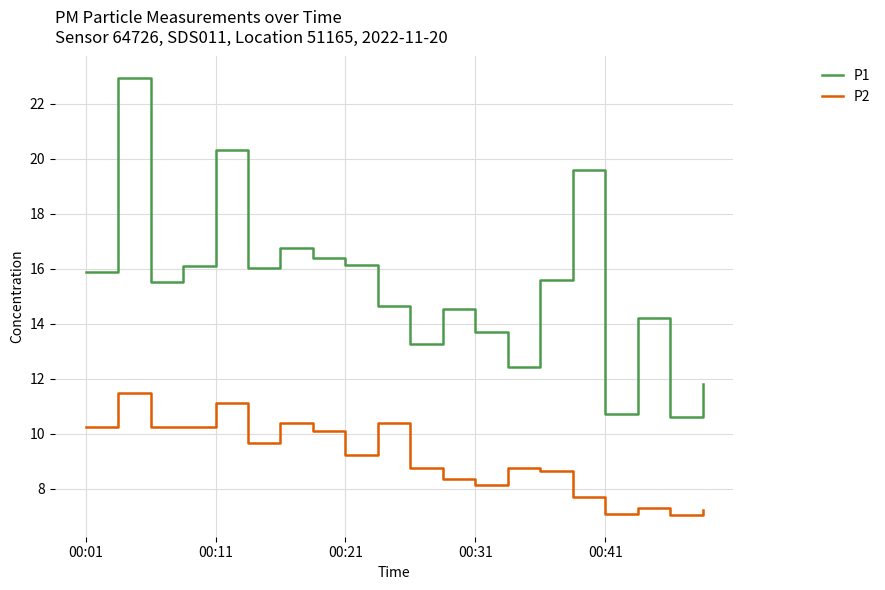

Which series has the largest range (max minus min)?

P1